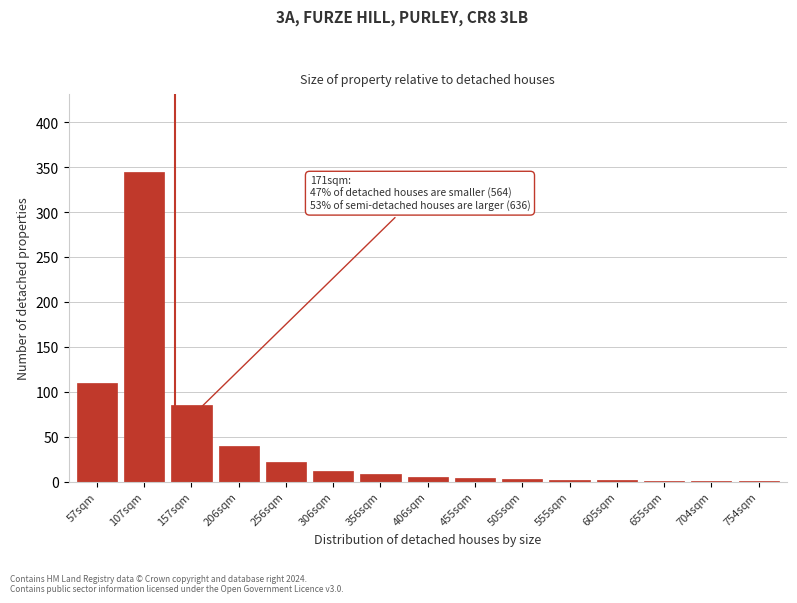

What is the sum of all values?

641